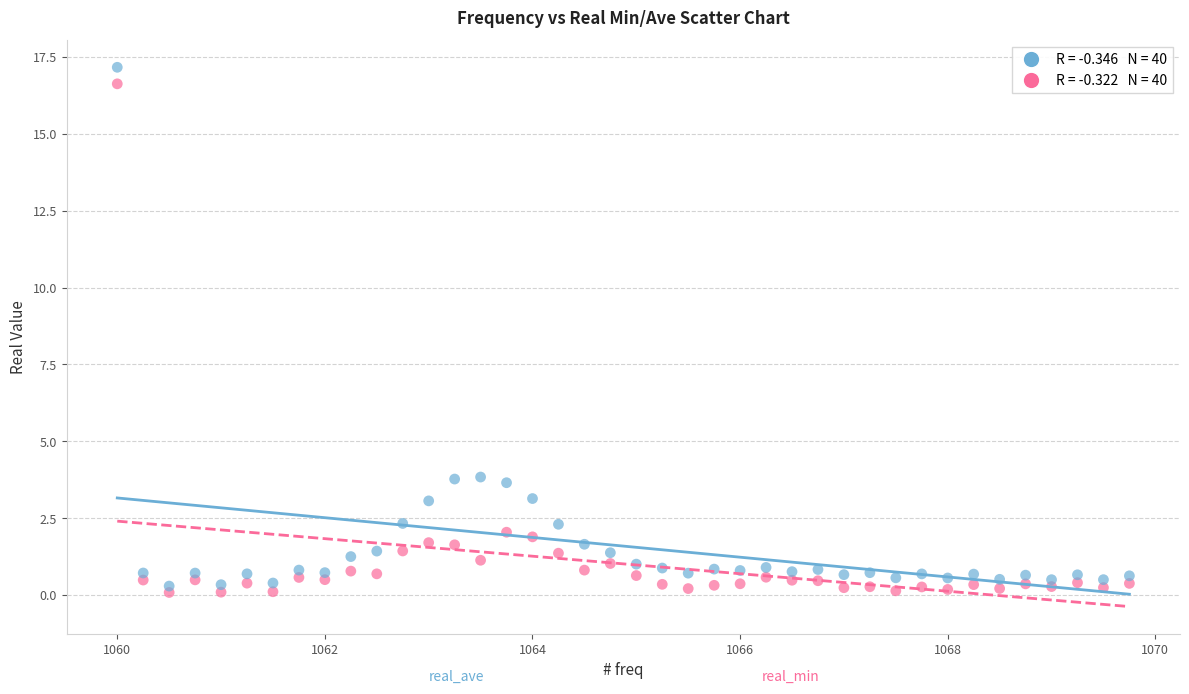

Across all data points, what is the range of Y values (max minus min)?

17.1